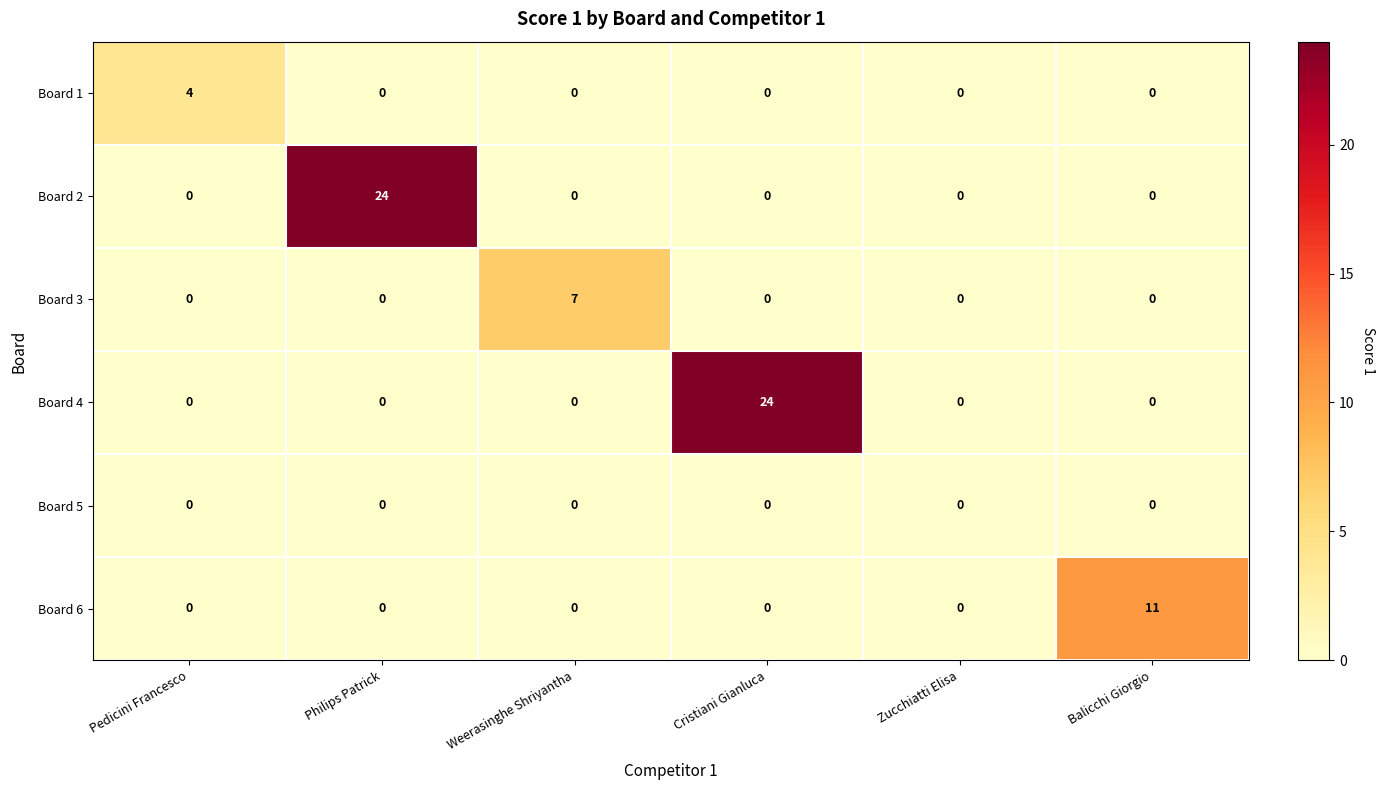

Is it true that Board 4 equals 0 at Weerasinghe Shriyantha?

True